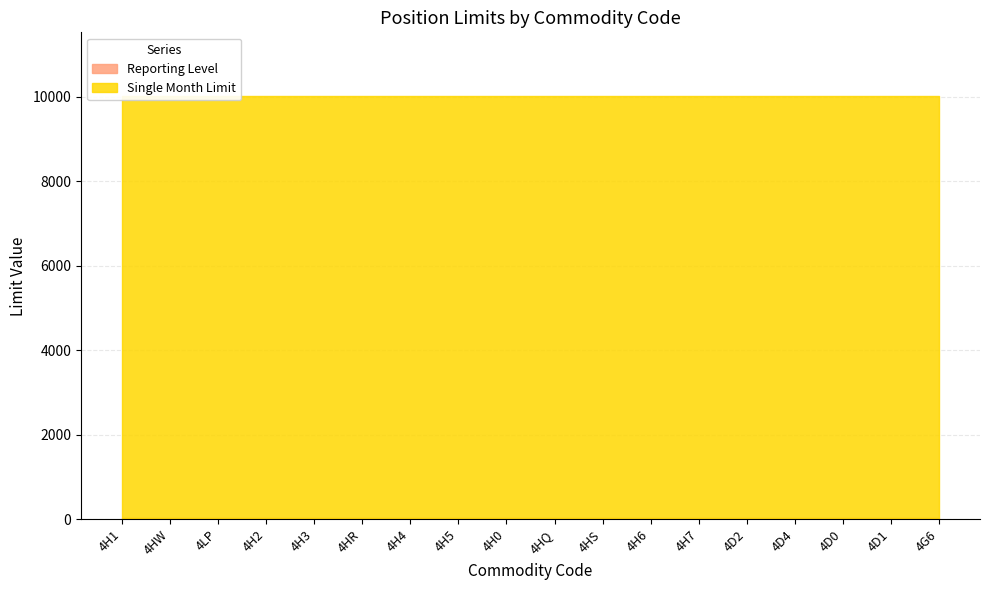

What is the label of the 13th point from the left?

4H7